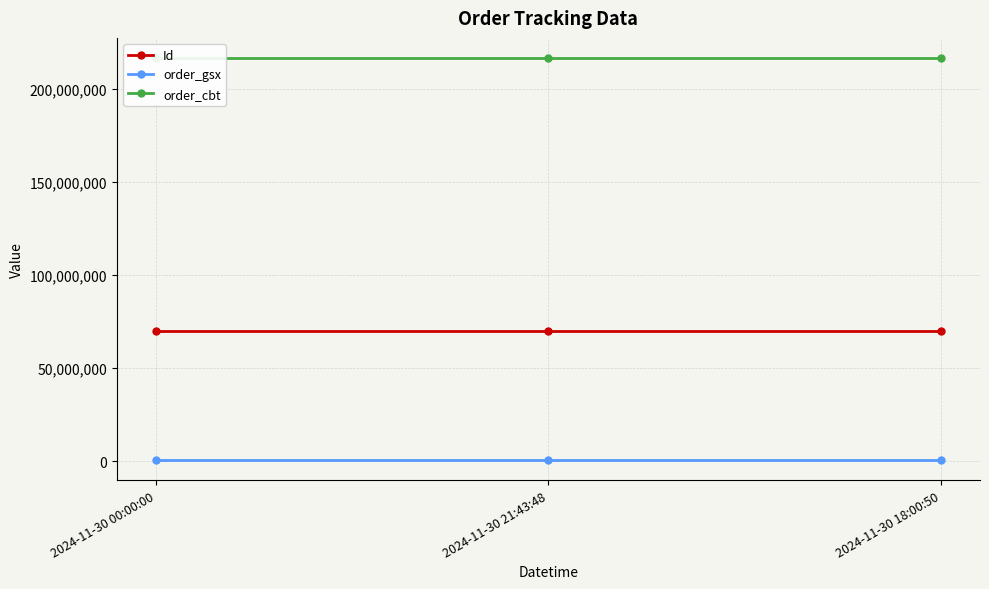

Reading left to right, transcribe all the data shown in this chart.

Id: 2024-11-30 00:00:00=69862217	2024-11-30 21:43:48=69862218	2024-11-30 18:00:50=69862219
order_gsx: 2024-11-30 00:00:00=582328	2024-11-30 21:43:48=582328	2024-11-30 18:00:50=582328
order_cbt: 2024-11-30 00:00:00=216399832	2024-11-30 21:43:48=216399832	2024-11-30 18:00:50=216399832